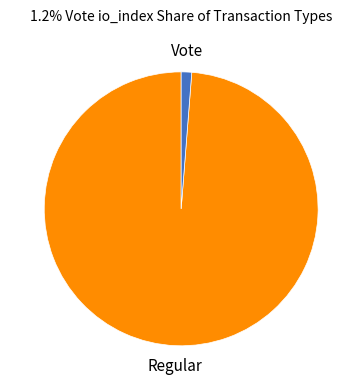

True or false: Vote accounts for 10% of the total.

False